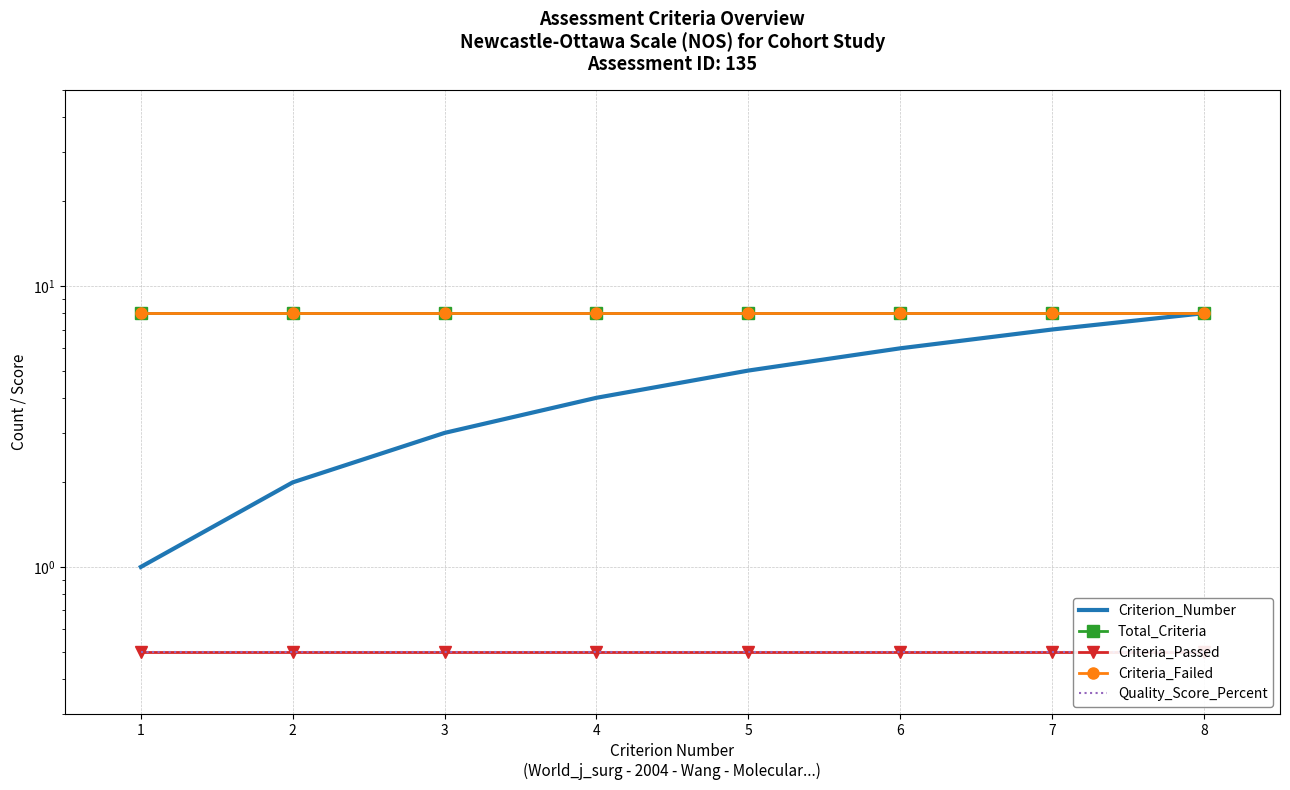

Between 2 and 1, which is larger?

2